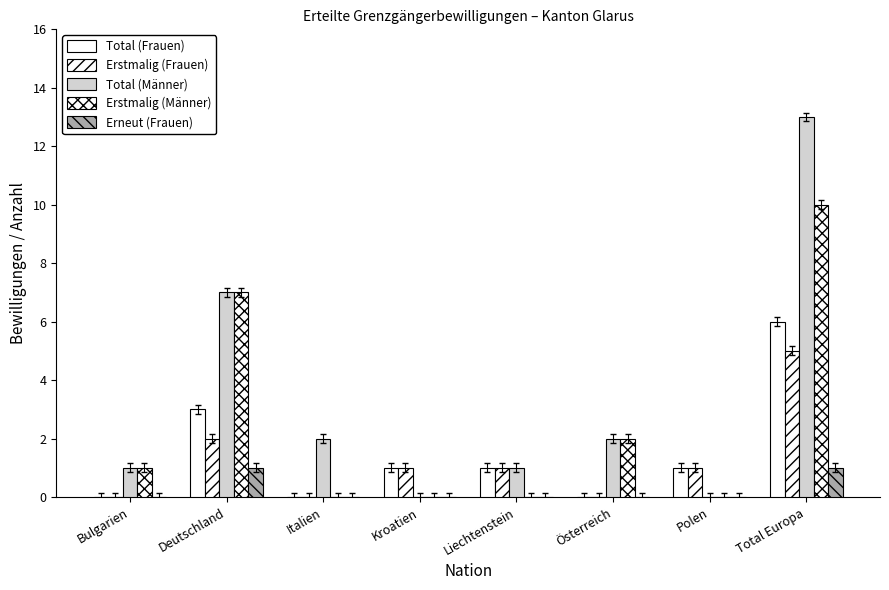

True or false: Erstmalig (Männer) has a value of 0 at Polen.

True